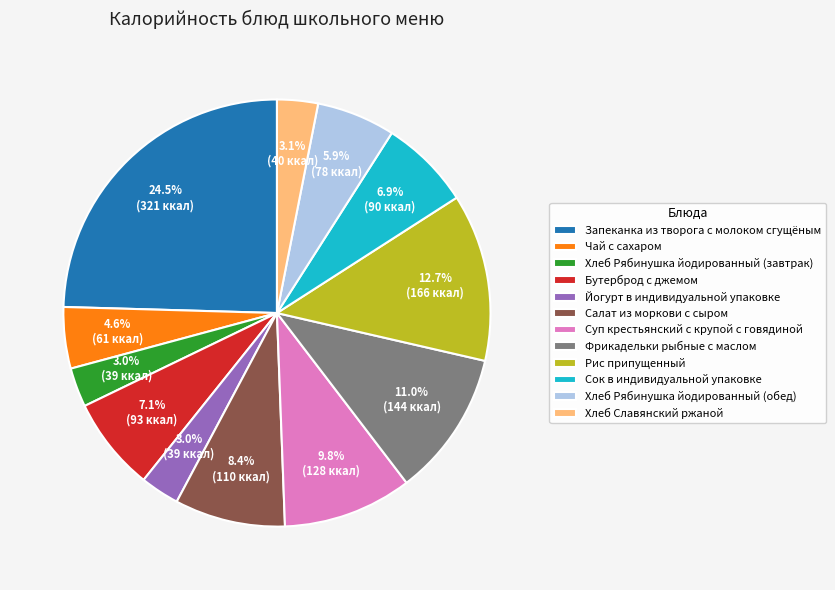

What percentage is NOT represented by Сок в индивидуальной упаковке?

93.1%